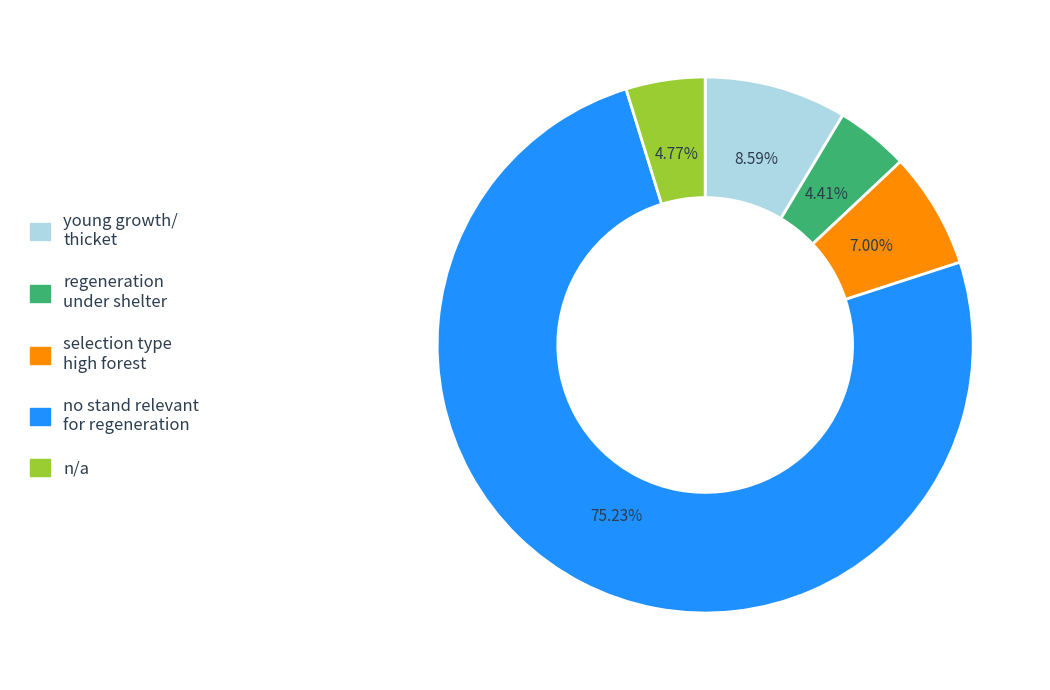

Does any single category account for the majority?

Yes